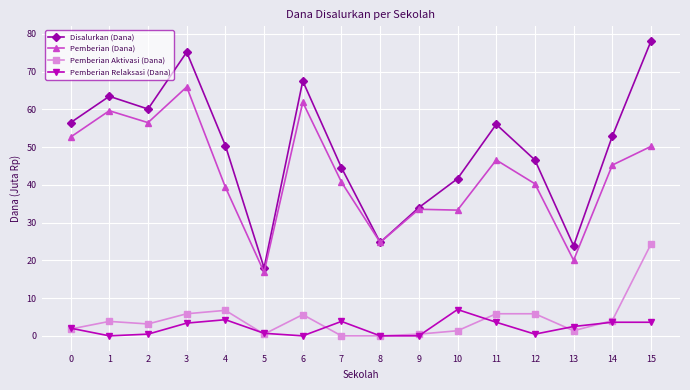

True or false: Pemberian Aktivasi (Dana) has a value of 2780547 at 14.

False